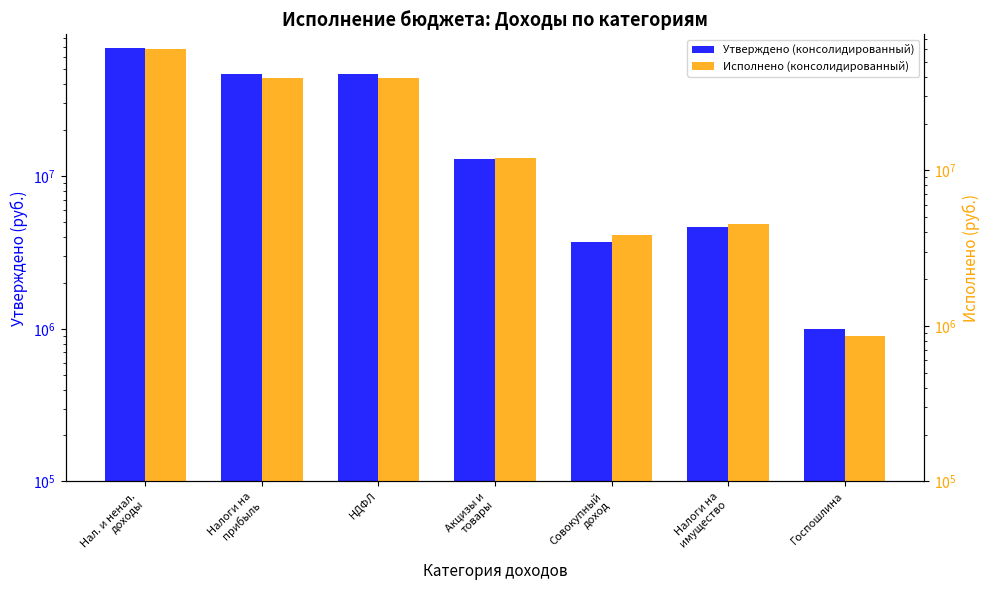

Reading right to left, extract all data points from this chart.

Утверждено (консолидированный): 1000000.0	4616000.0	3689000.0	12854000.0	46528000.0	46528000.0	68687000.0
Исполнено (консолидированный): 857262.1	4500000.0	3819694.2	12006311.8	39428561.6	39428561.6	60611827.8